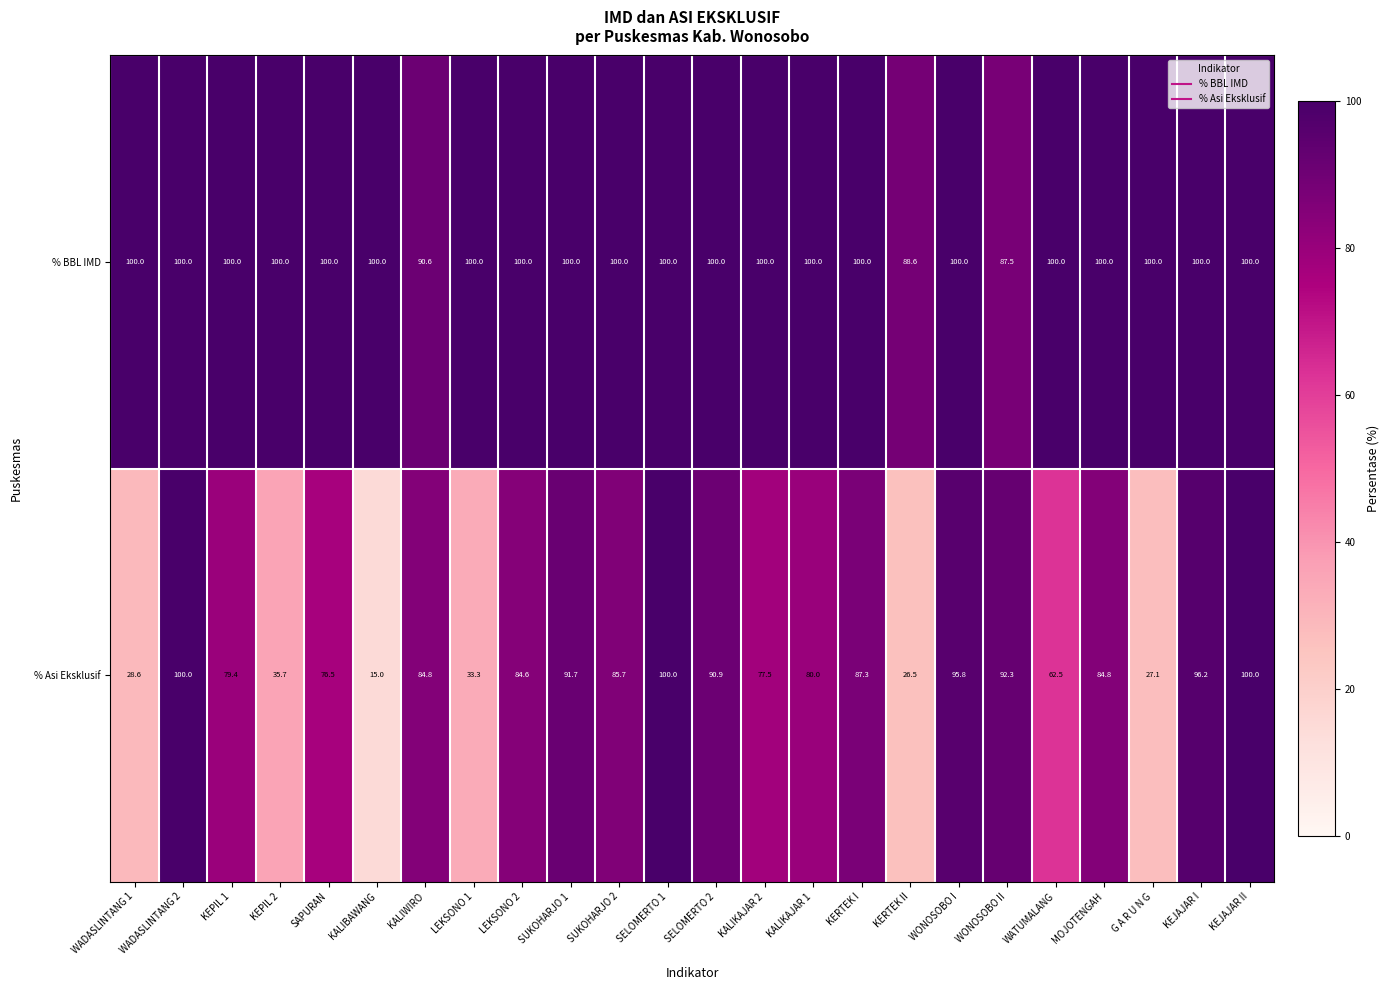

What is the total value across all series at KEPIL 2?

135.7